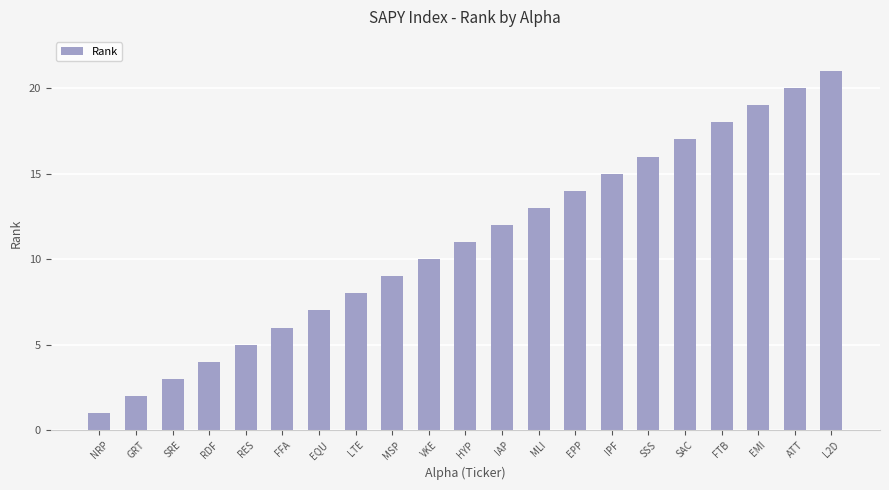

Reading left to right, what are all the values shown in this chart?

1	2	3	4	5	6	7	8	9	10	11	12	13	14	15	16	17	18	19	20	21